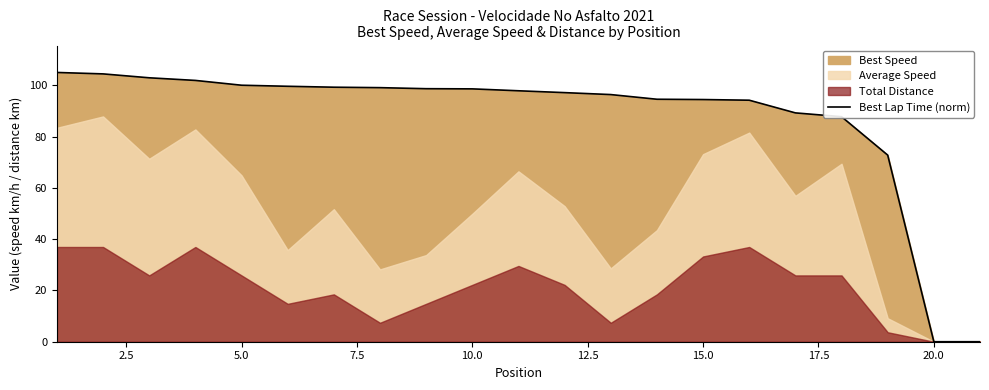

Reading left to right, transcribe all the data shown in this chart.

105.0	104.5	102.9	101.9	100.0	99.6	99.3	99.1	98.7	98.6	97.9	97.2	96.4	94.6	94.5	94.2	89.3	87.8	72.8	0.0	0.0